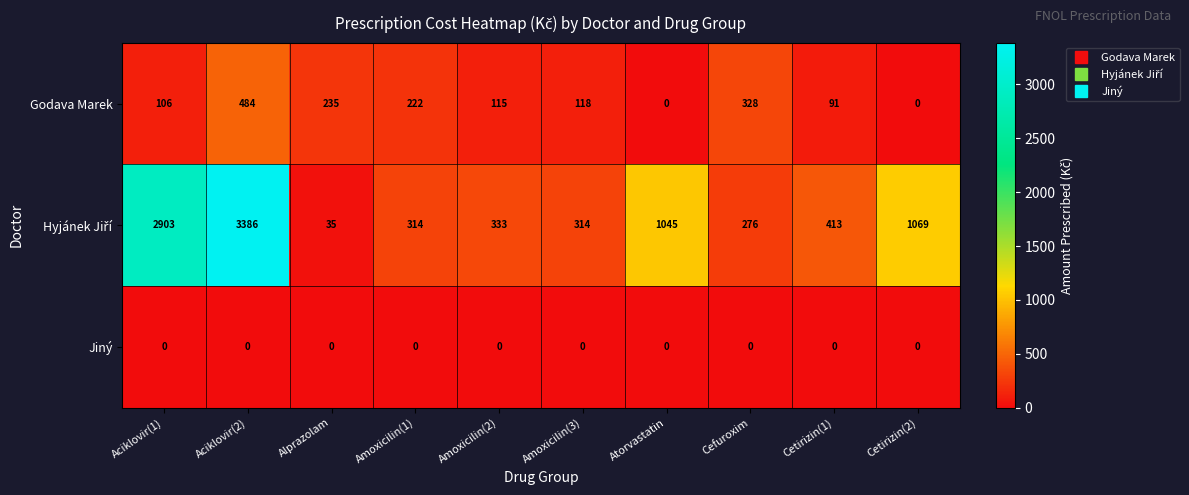

Where does the Godava Marek series first go above 118?

Aciklovir(2)